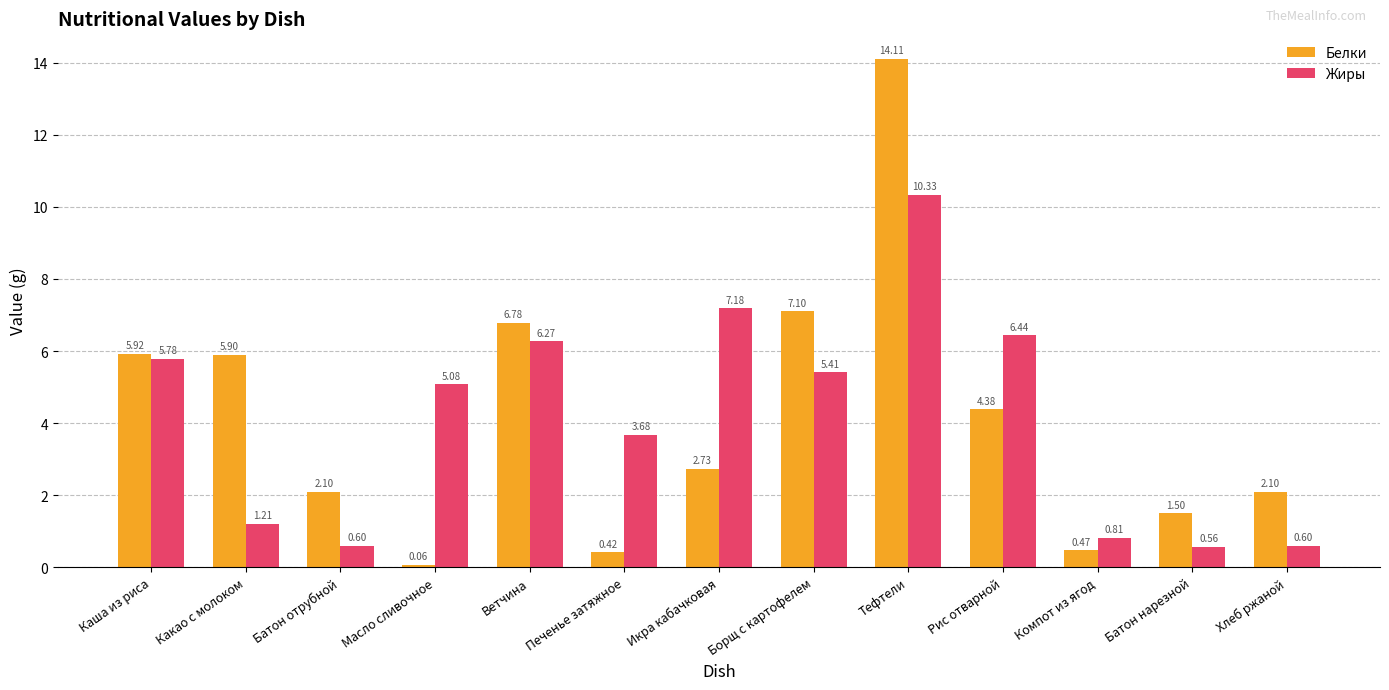

What is the approximate value of Жиры at Борщ с картофелем?

5.4